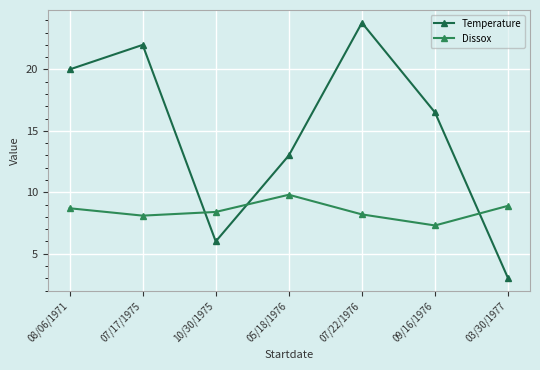

What is the spread (max minus min) of values at 03/30/1977?

5.9